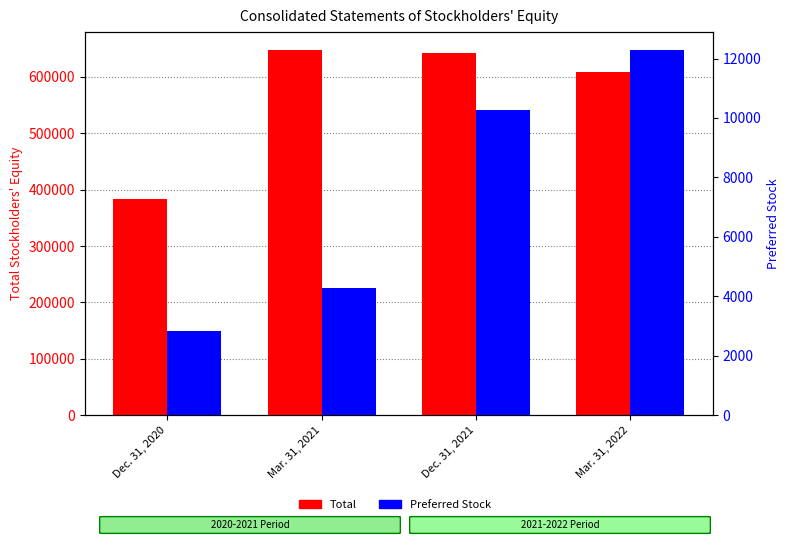

What is the sum of the Preferred Stock values at Dec. 31, 2021 and Mar. 31, 2021?

14550